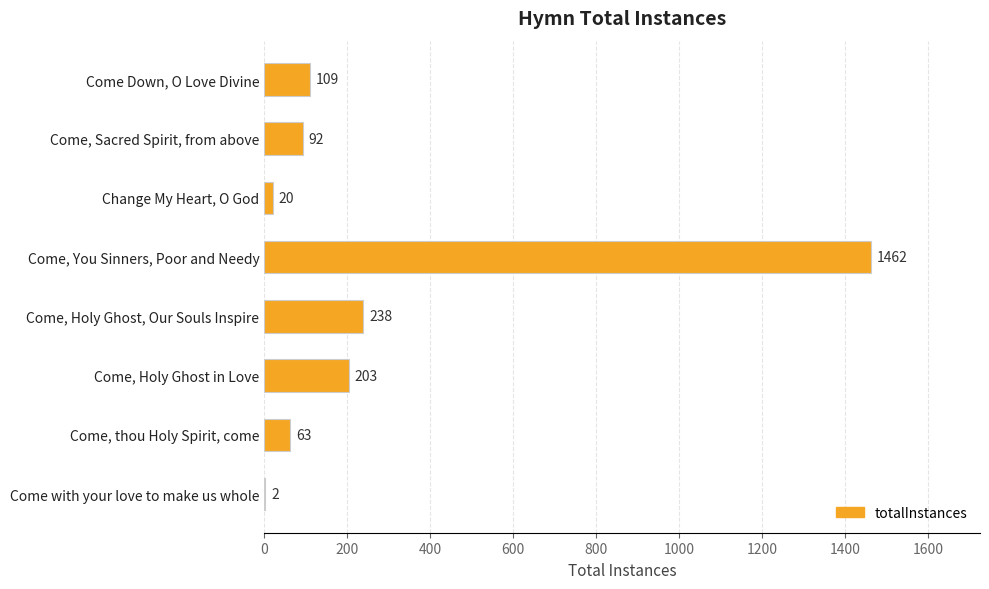

What is the change in value from Come, You Sinners, Poor and Needy to Come, Holy Ghost in Love?

-1259